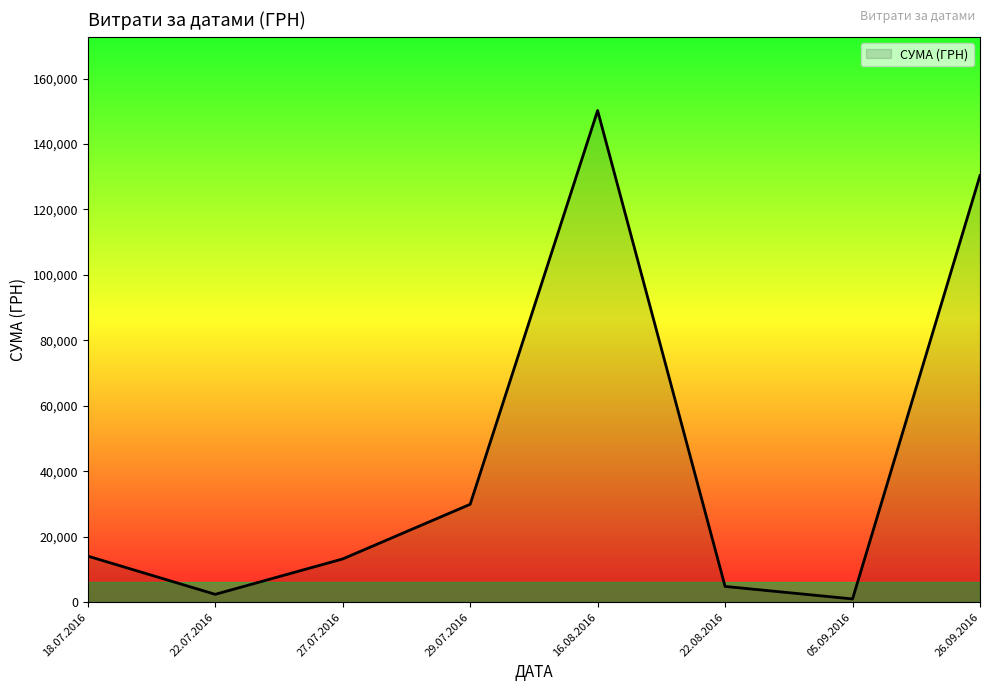

What is the difference between the maximum and minimum values?

149249.8